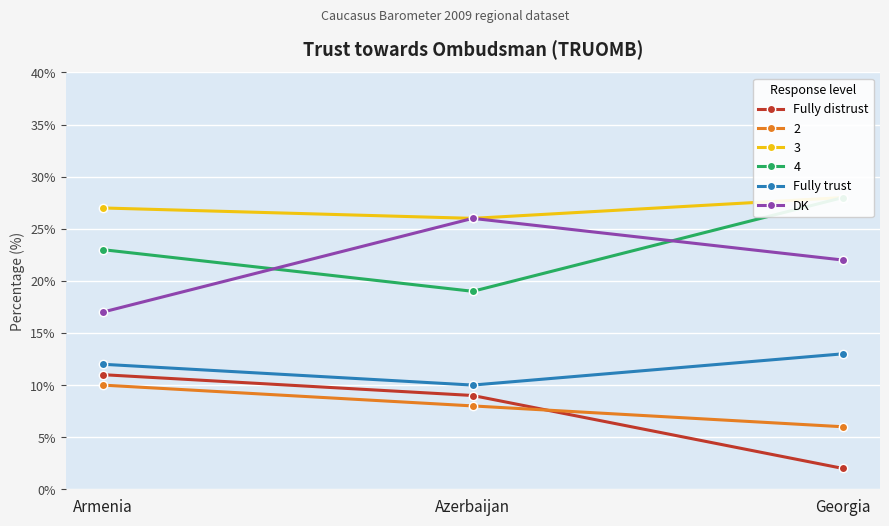

Between Armenia and Georgia, which series saw the biggest shift?

Fully distrust